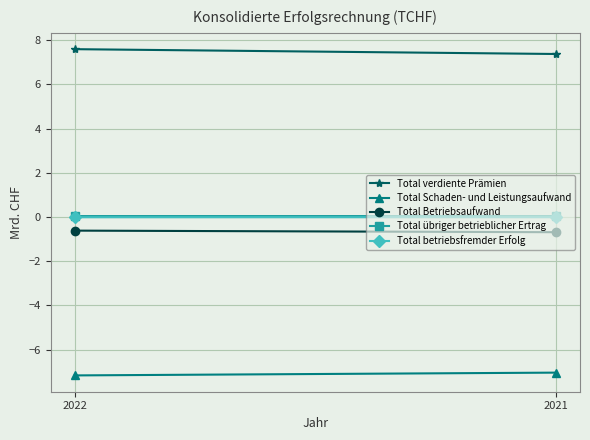

What is the difference between the highest and lowest values at 2021?

14.4